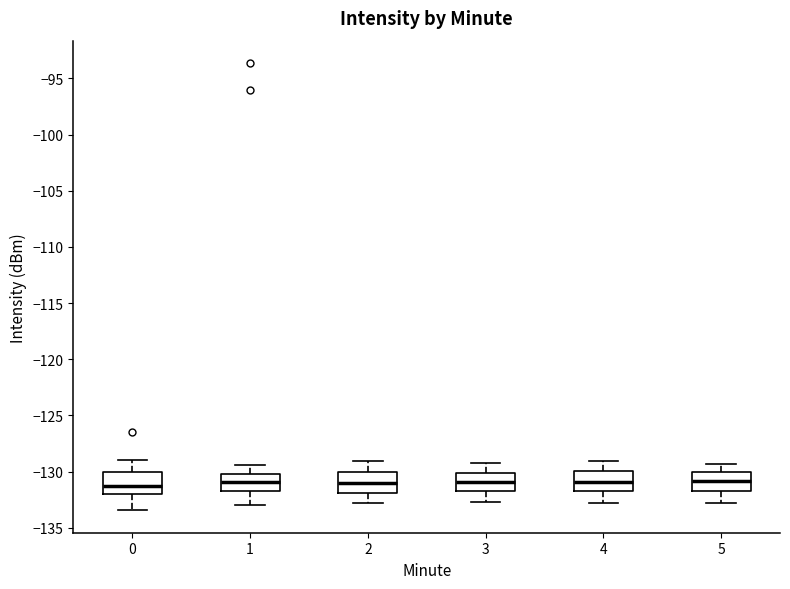

Reading left to right, read every box against the y-axis: the position of its median line, the range the box covers, and the ends of its whiskers. The values are not printed on the chart, so give them approximately, as read against the axis.

0: median -131.5, box -132.0 to -130.0, whiskers -133.5 to -129.0
1: median -131.0, box -132.0 to -130.0, whiskers -133.0 to -129.5
2: median -131.0, box -132.0 to -130.0, whiskers -133.0 to -129.0
3: median -131.0, box -132.0 to -130.0, whiskers -132.5 to -129.0
4: median -131.0, box -132.0 to -130.0, whiskers -133.0 to -129.0
5: median -131.0, box -131.5 to -130.0, whiskers -133.0 to -129.5